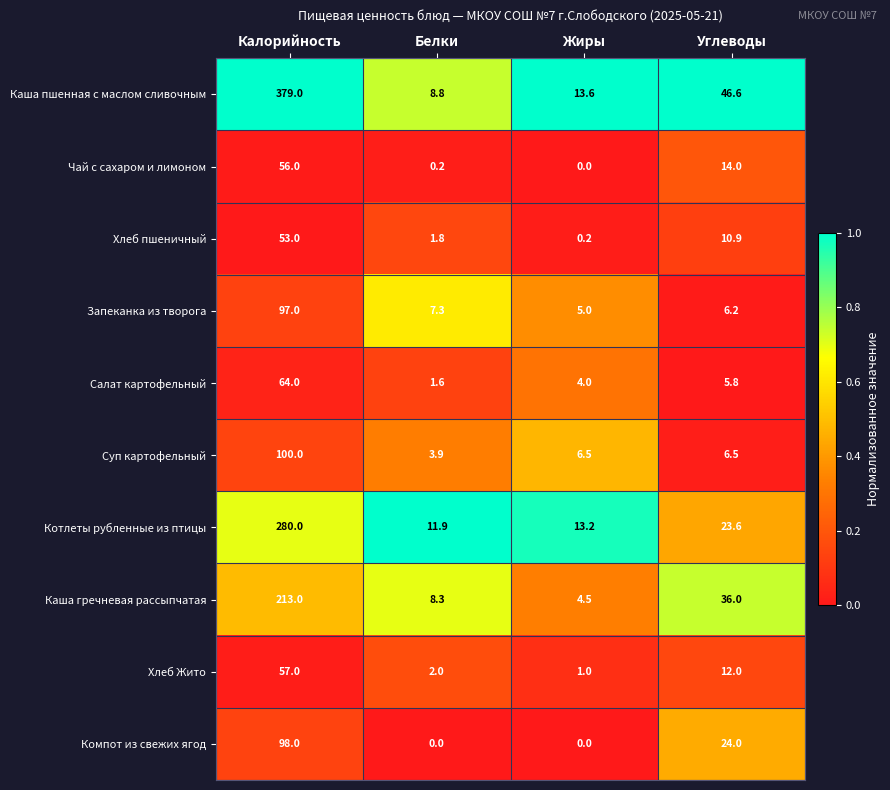

Is it true that Чай с сахаром и лимоном equals 56.0 at Калорийность?

True